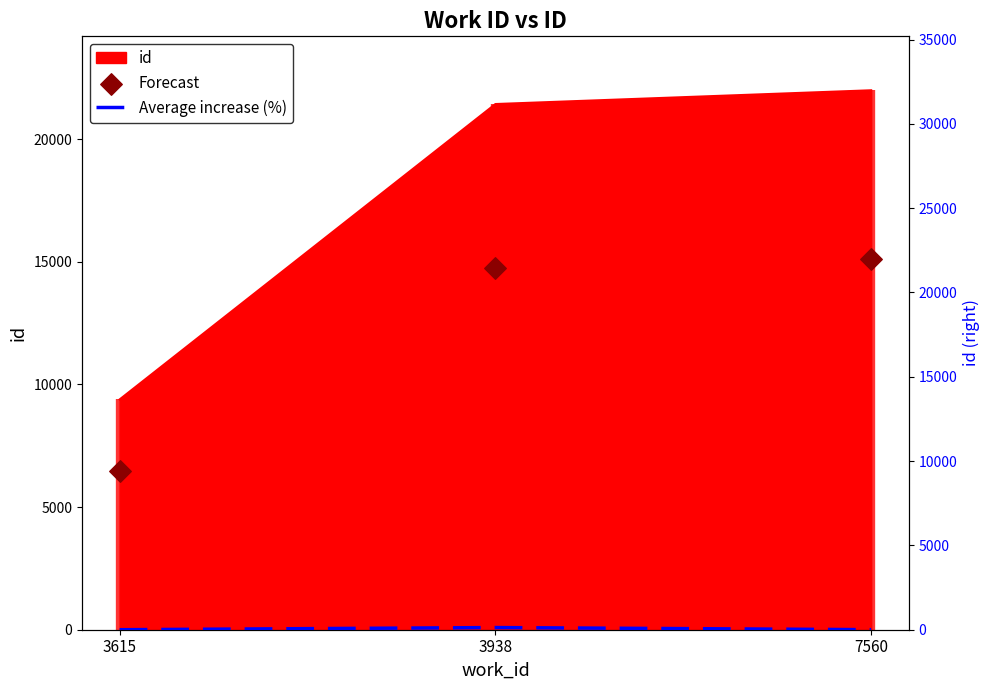

At how many categories does at least one series exceed 13621?

2